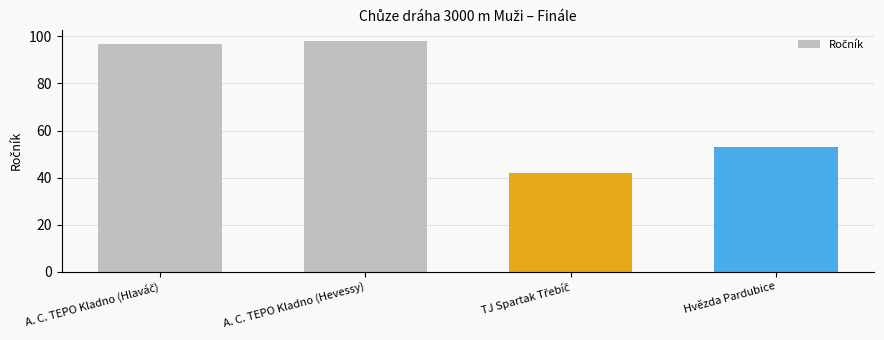

What is the maximum value shown in the chart?

98